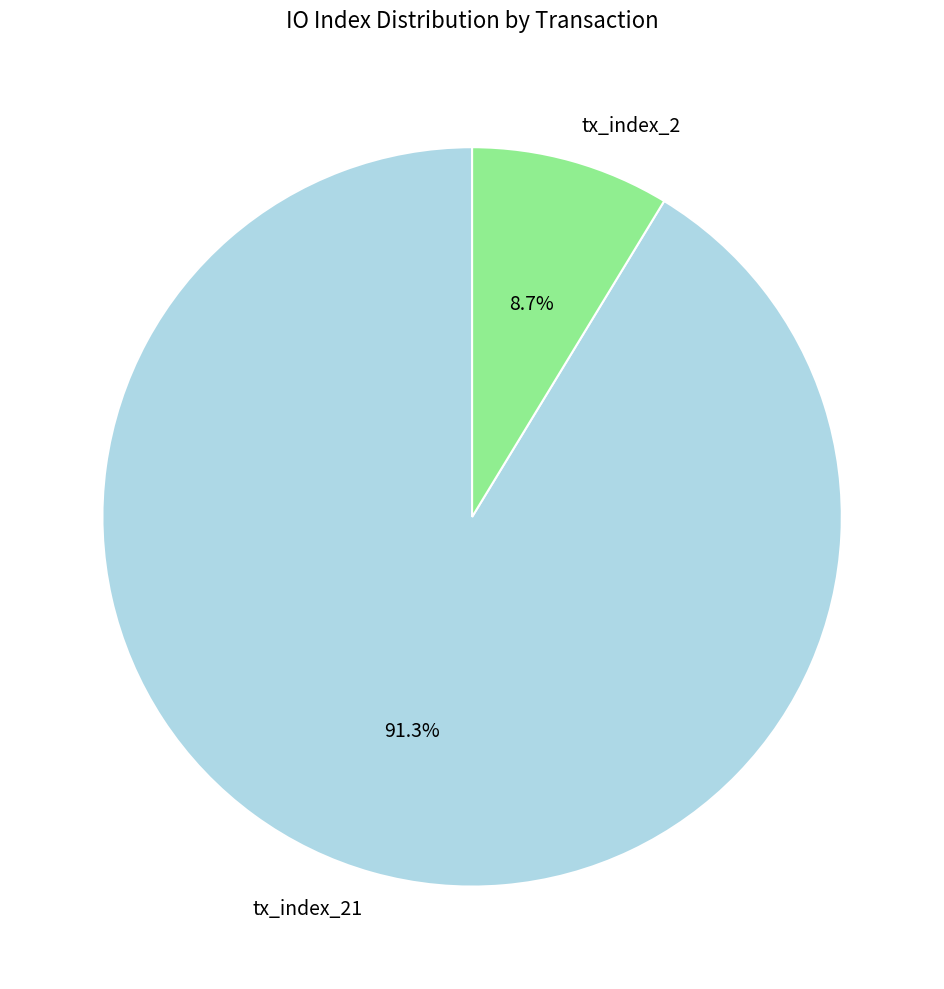

To the nearest percent, what portion does tx_index_2 represent?

9%